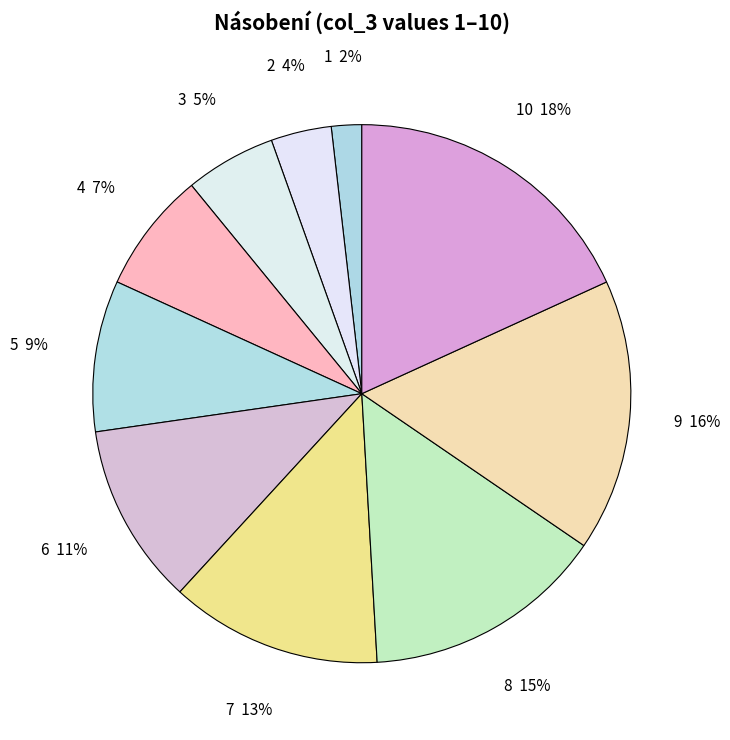

Which has a higher value, 5 or 8?

8